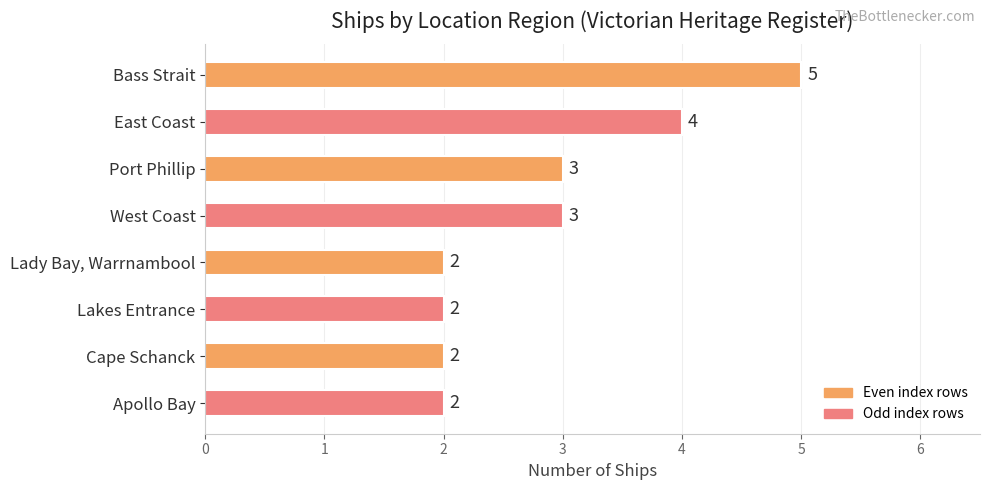

Which has a higher value, Bass Strait or West Coast?

Bass Strait